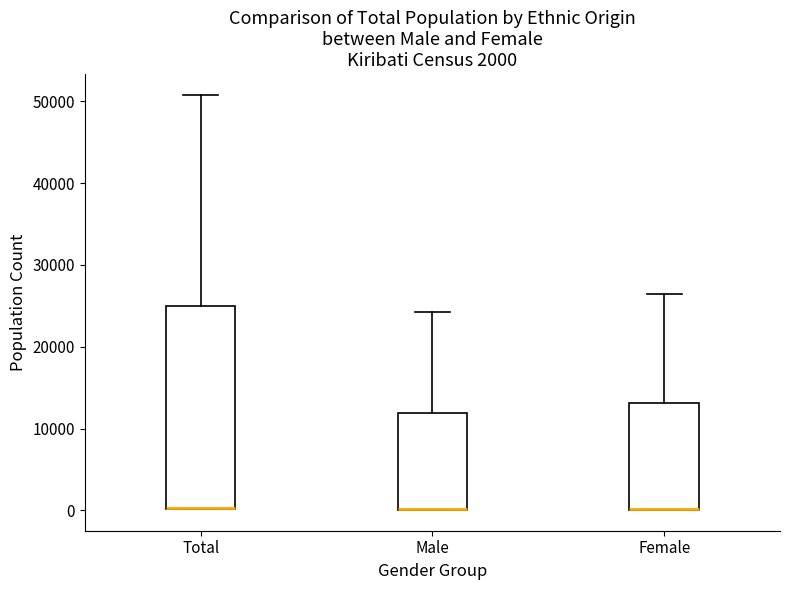

Comparing the boxes themselves (not the whiskers), which one is the tallest?

Total